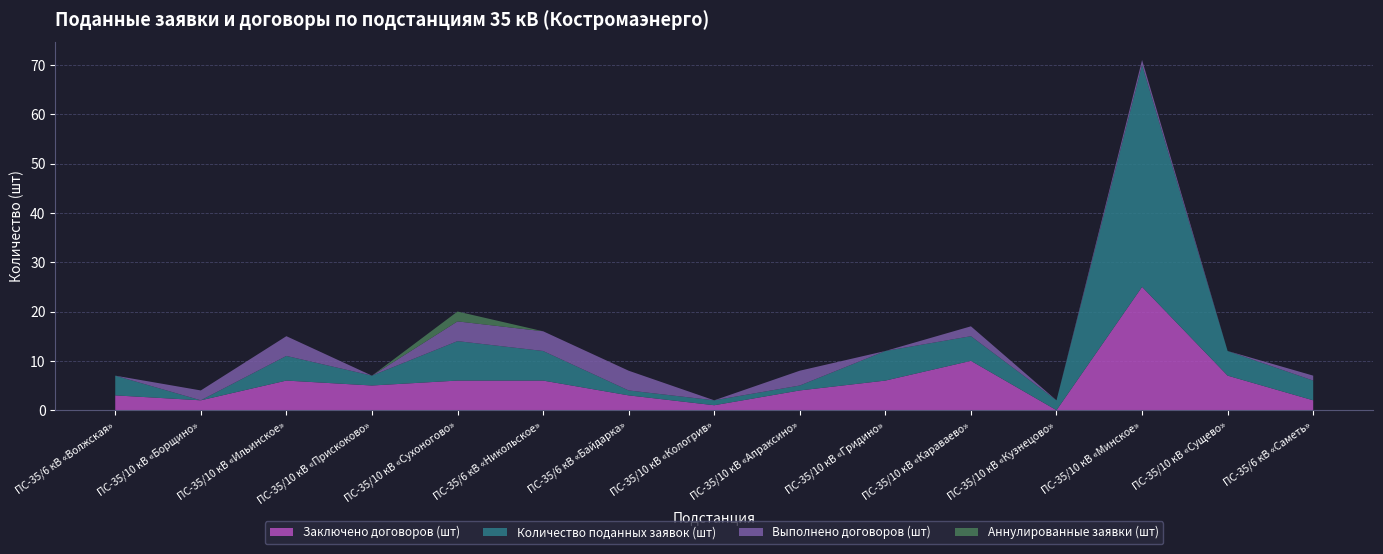

Reading left to right, what are all the values shown in this chart?

Заключено договоров (шт): 3	2	6	5	6	6	3	1	4	6	10	0	25	7	2
Количество поданных заявок (шт): 4	0	5	2	8	6	1	1	1	6	5	2	45	5	4
Выполнено договоров (шт): 0	2	4	0	4	4	4	0	3	0	2	0	1	0	1
Аннулированные заявки (шт): 0	0	0	0	2	0	0	0	0	0	0	0	0	0	0